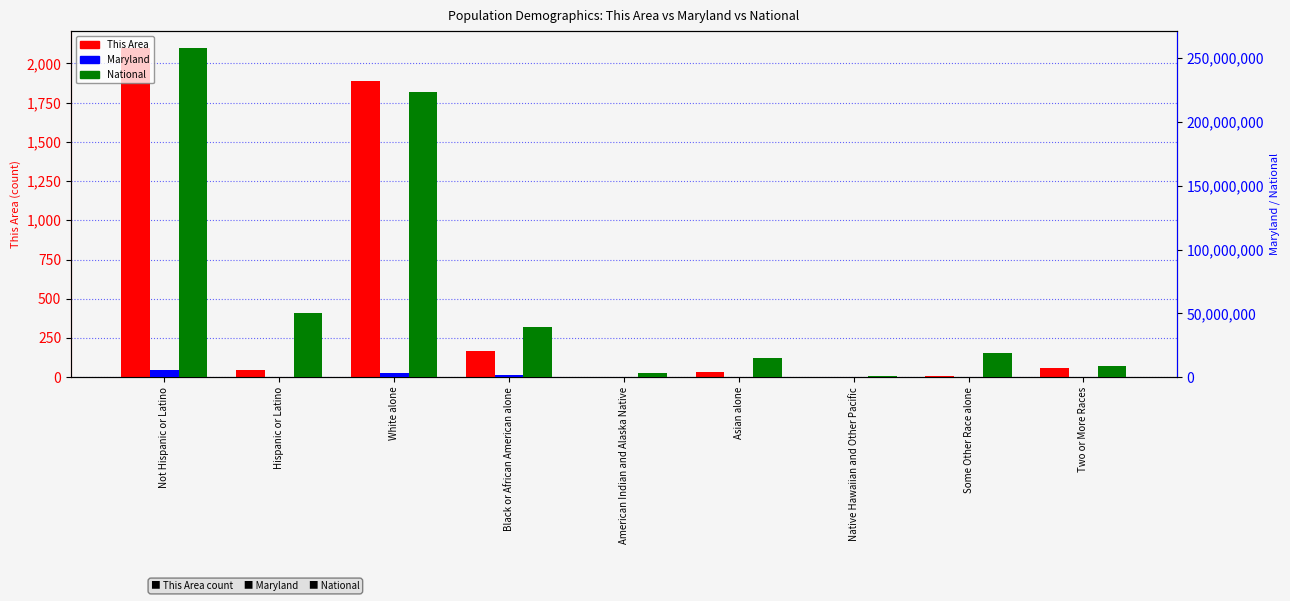

At which label is This Area closest to 1050?

White alone